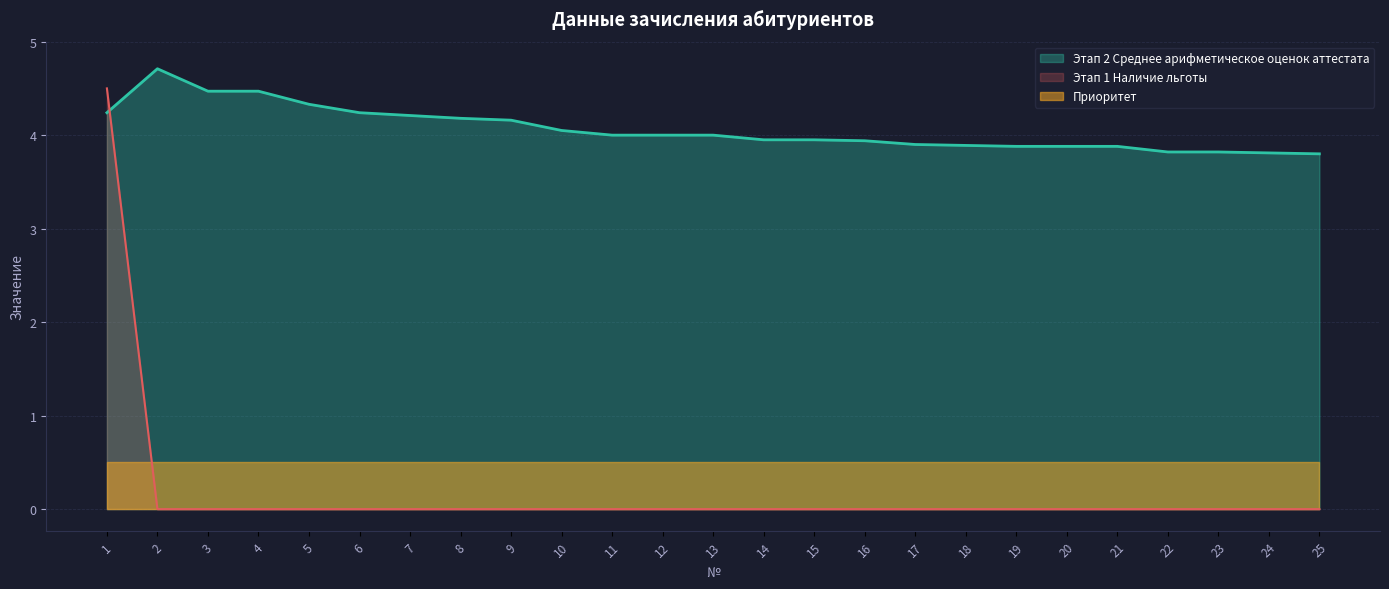

Is it true that Этап 2 Среднее арифметическое оценок аттестата equals 5.7 at 20?

False